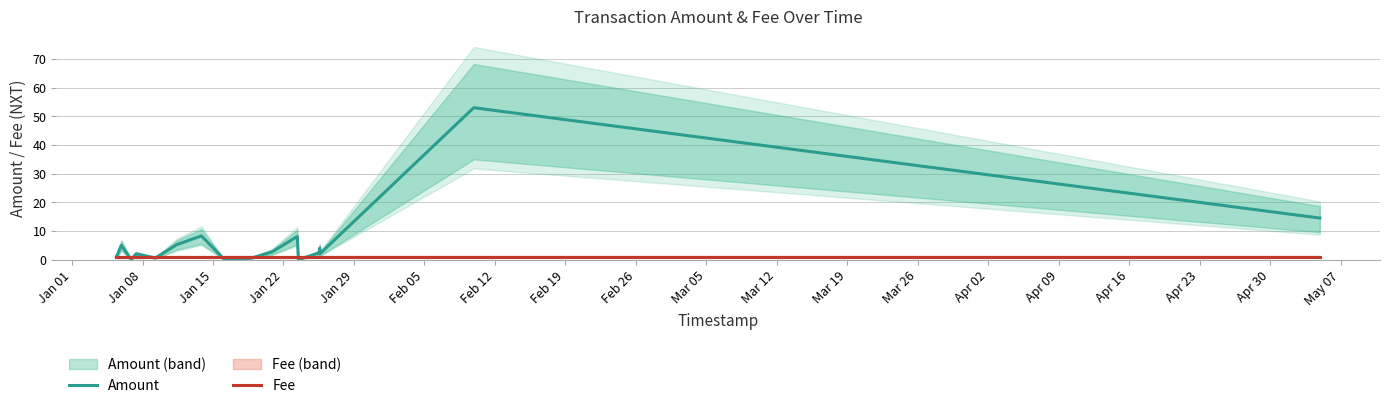

What are all the series names shown in the legend?

Amount, Fee